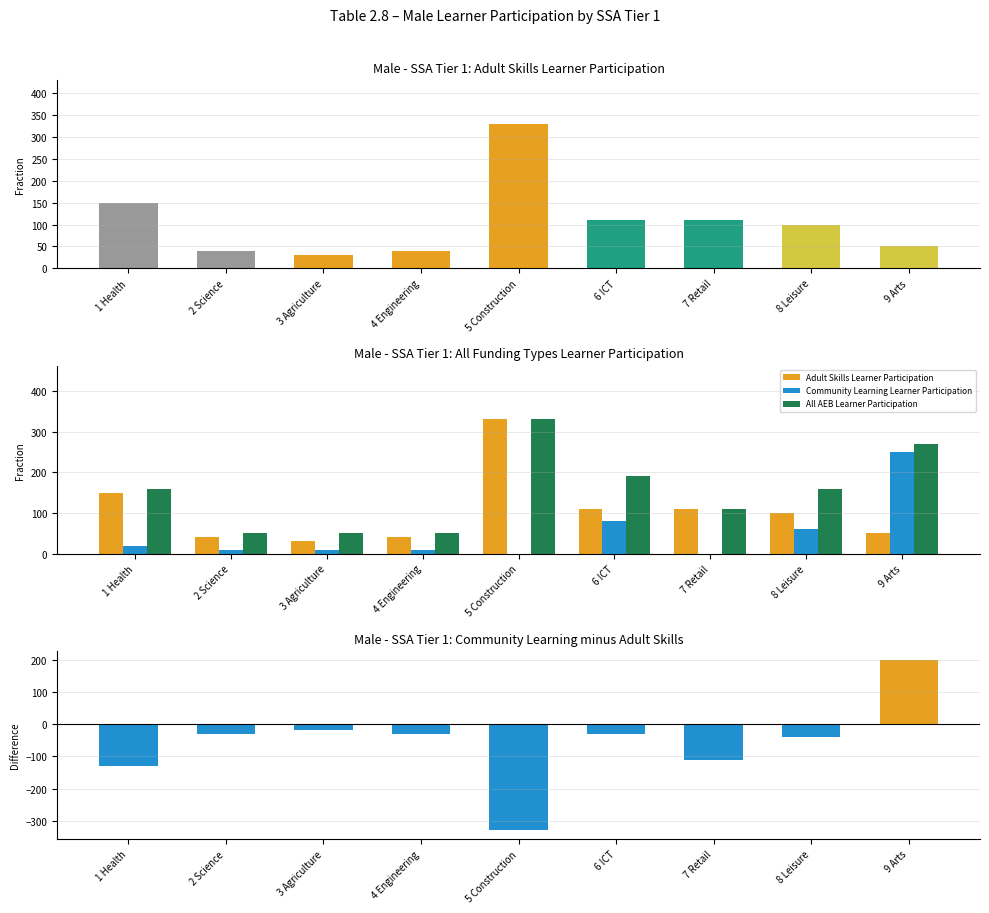

What is the maximum value for Adult Skills Learner Participation?

330